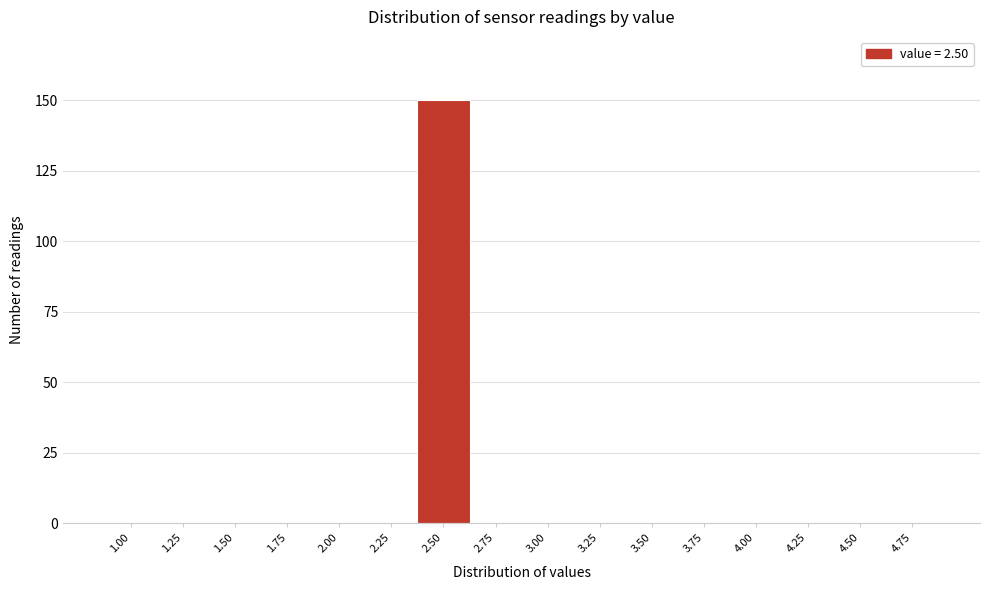

Reading right to left, extract all data points from this chart.

4.75=0	4.50=0	4.25=0	4.00=0	3.75=0	3.50=0	3.25=0	3.00=0	2.75=0	2.50=150	2.25=0	2.00=0	1.75=0	1.50=0	1.25=0	1.00=0